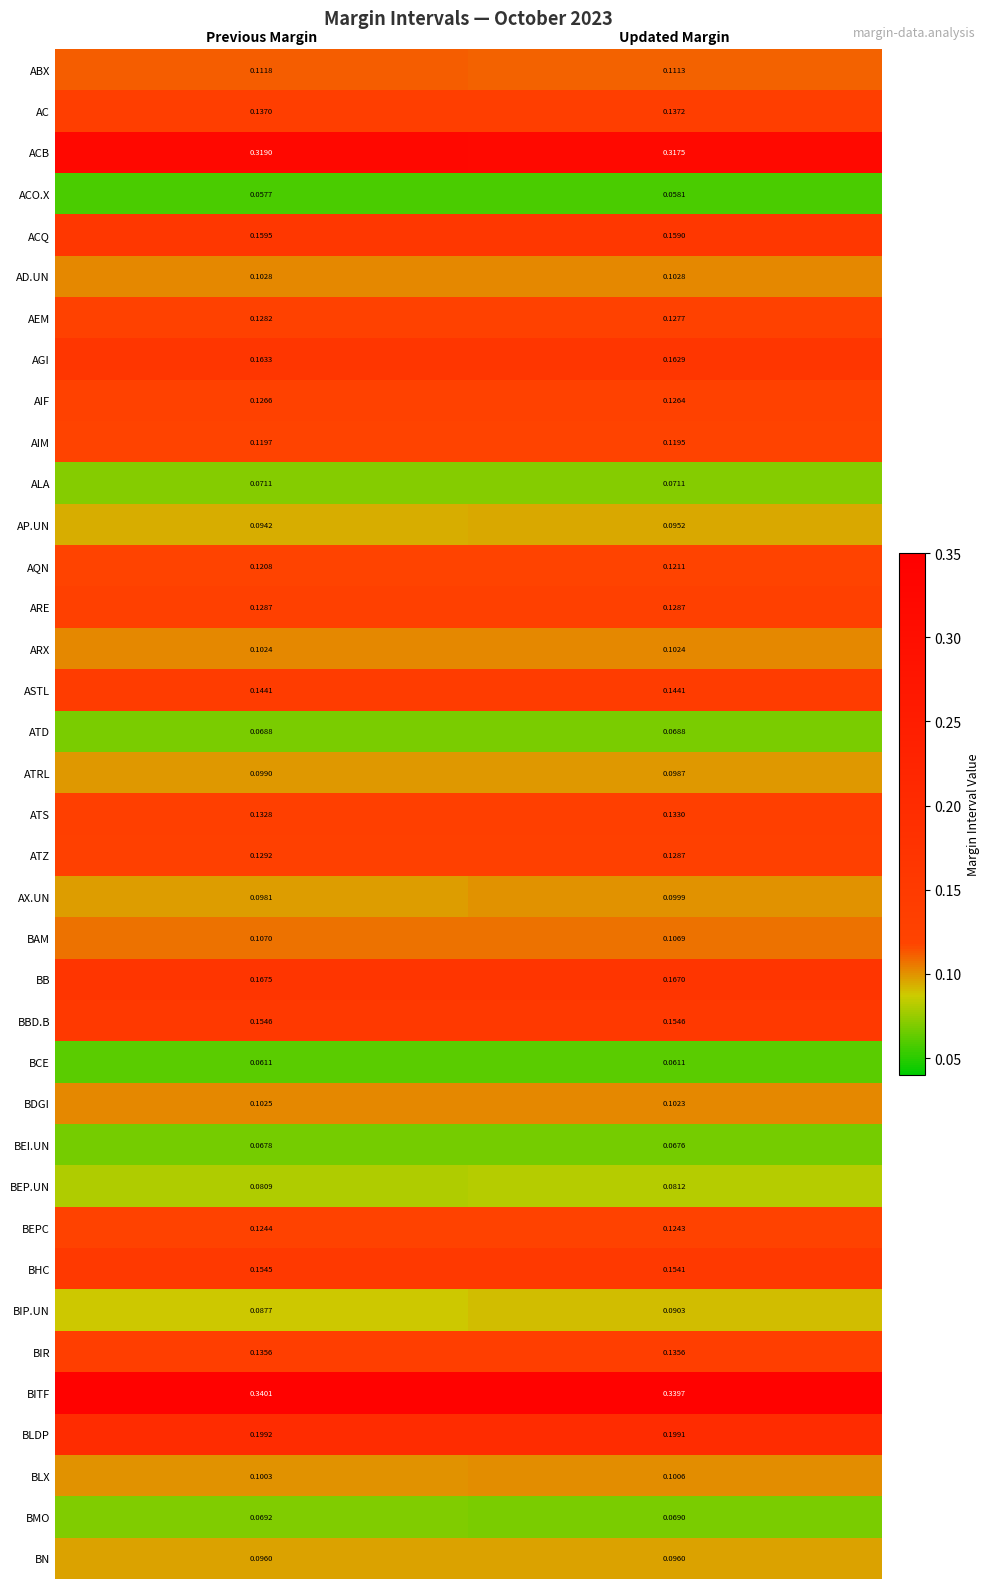

Is the value of ACO.X at Previous Margin greater than the value of BDGI at Updated Margin?

No